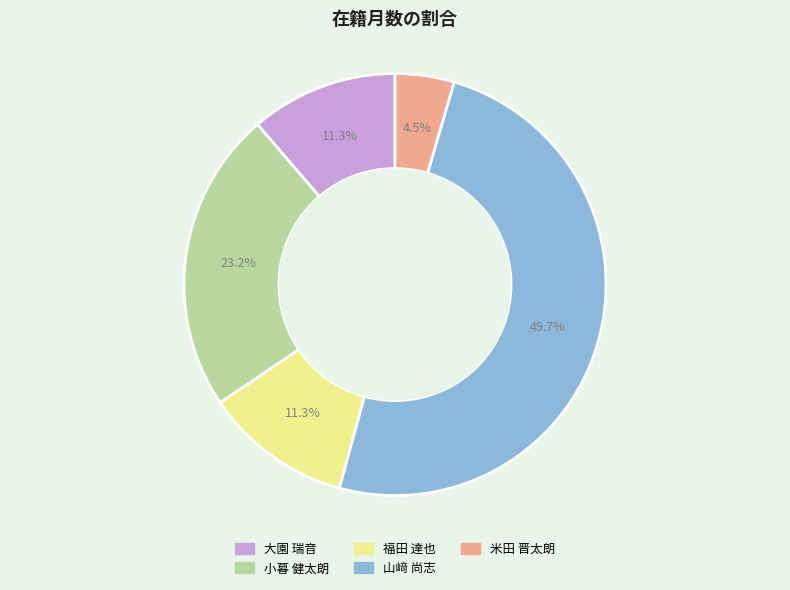

Is 米田 晋太朗 the majority of the pie?

No